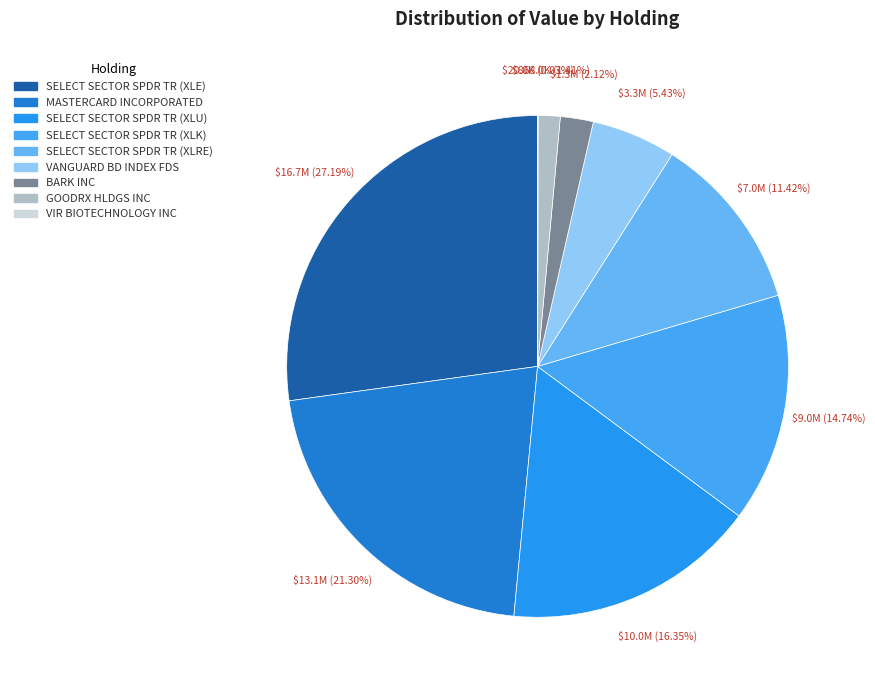

What is the largest slice in the pie chart?

SELECT SECTOR SPDR TR (XLE)